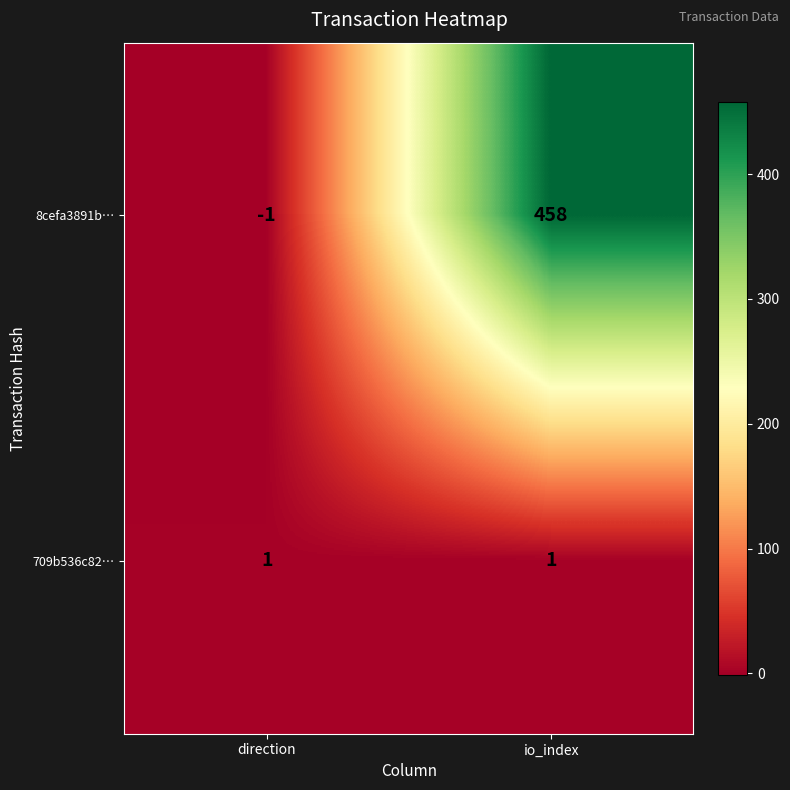

Which series has the largest range (max minus min)?

8cefa3891b…